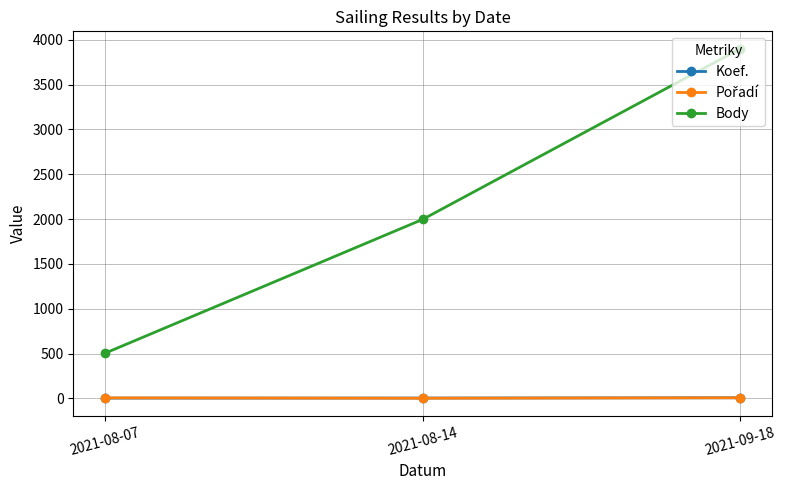

Rank the categories by Body value from highest to lowest.

2021-09-18, 2021-08-14, 2021-08-07